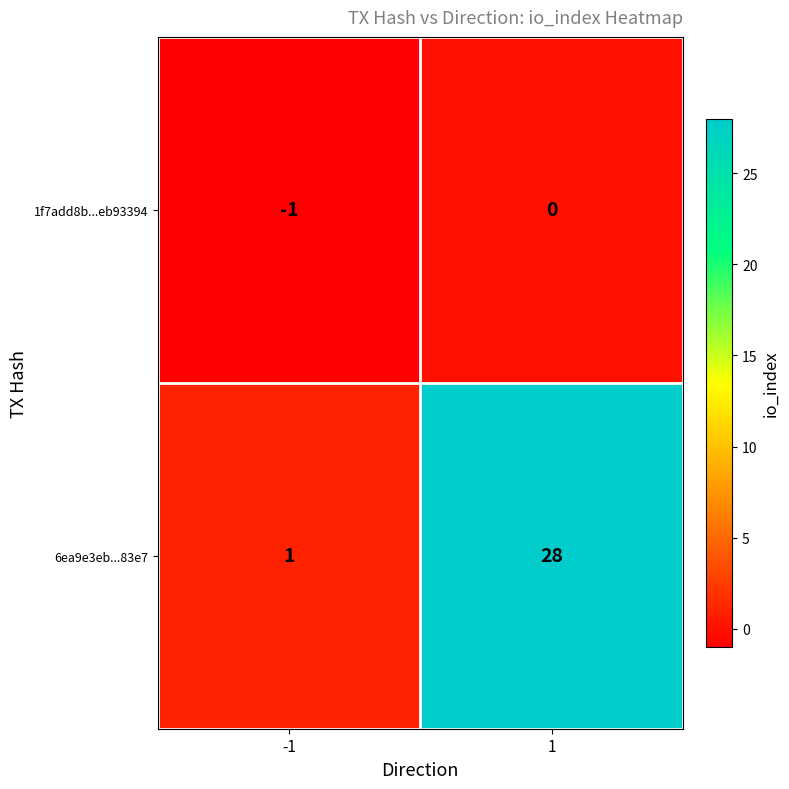

Reading right to left, what are all the values shown in this chart?

1f7add8b...eb93394: 0	-1
6ea9e3eb...83e7: 28	1